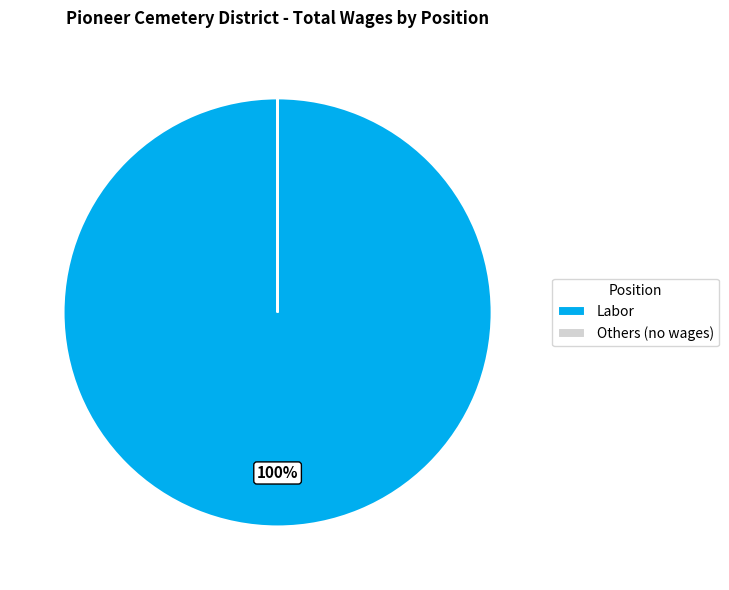

Is Labor the majority of the pie?

Yes